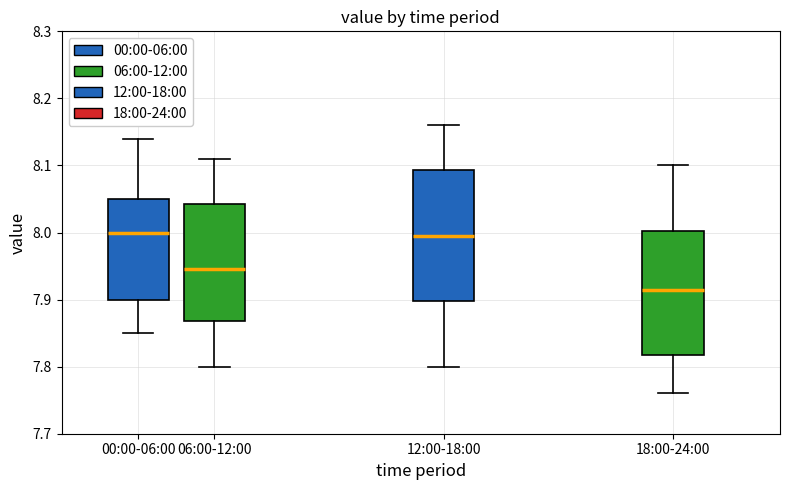

Reading left to right, transcribe this box plot: for each box, give where its median line is, the range the box spans, and where its two whiskers end, as read against the y-axis. The values are not printed on the chart, so give them approximately, as read against the axis.

00:00-06:00: median 8.00, box 7.90 to 8.05, whiskers 7.85 to 8.14
06:00-12:00: median 7.95, box 7.87 to 8.04, whiskers 7.80 to 8.11
12:00-18:00: median 8.00, box 7.90 to 8.09, whiskers 7.80 to 8.16
18:00-24:00: median 7.92, box 7.82 to 8.00, whiskers 7.76 to 8.10